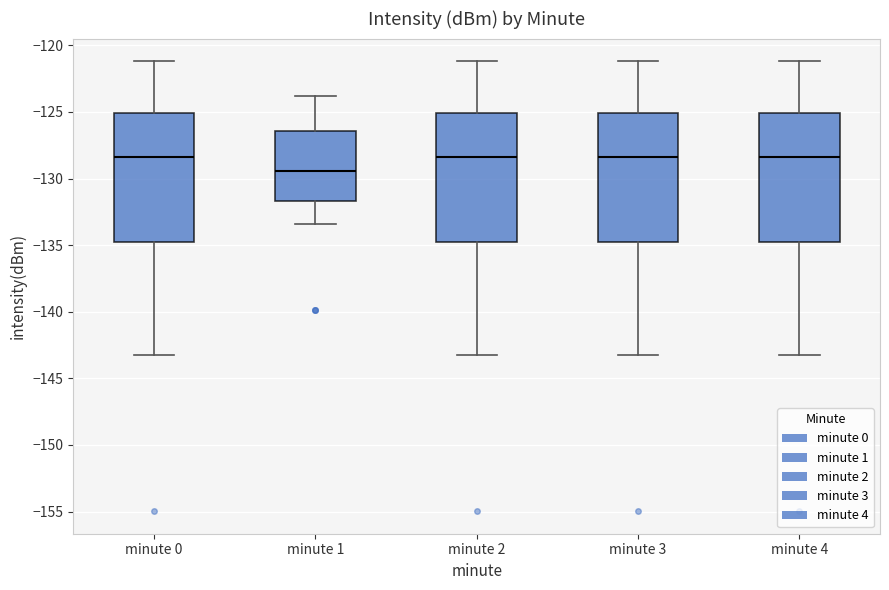

Reading left to right, transcribe this box plot: for each box, give where its median line is, the range the box spans, and where its two whiskers end, as read against the y-axis. The values are not printed on the chart, so give them approximately, as read against the axis.

minute 0: median -128.5, box -135.0 to -125.0, whiskers -143.0 to -121.0
minute 1: median -129.5, box -131.5 to -126.5, whiskers -133.5 to -124.0
minute 2: median -128.5, box -135.0 to -125.0, whiskers -143.0 to -121.0
minute 3: median -128.5, box -135.0 to -125.0, whiskers -143.0 to -121.0
minute 4: median -128.5, box -135.0 to -125.0, whiskers -143.0 to -121.0